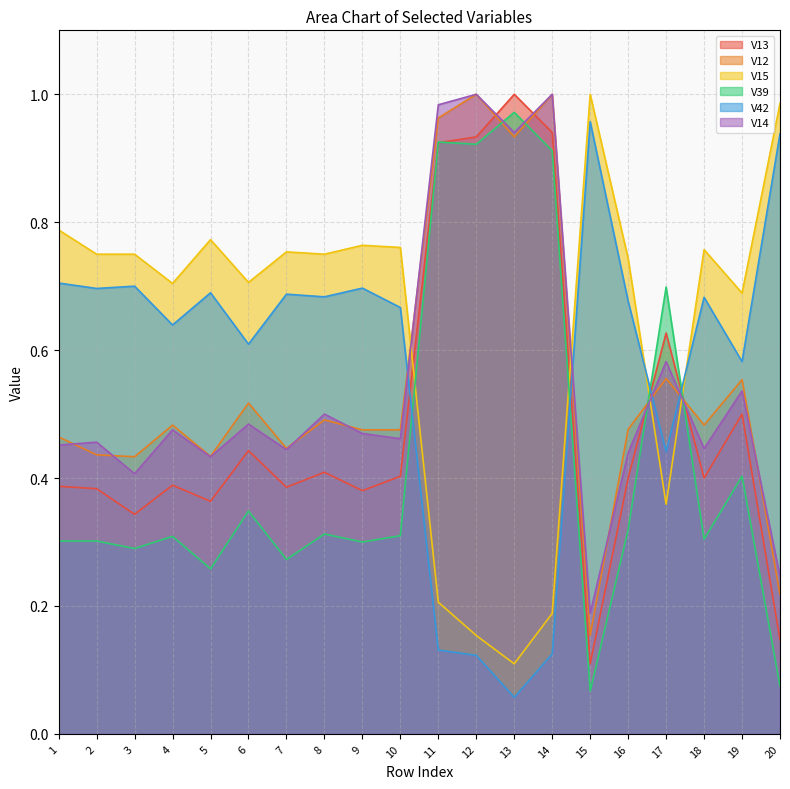

What is the difference between the maximum and minimum values in the V14 series?

0.8